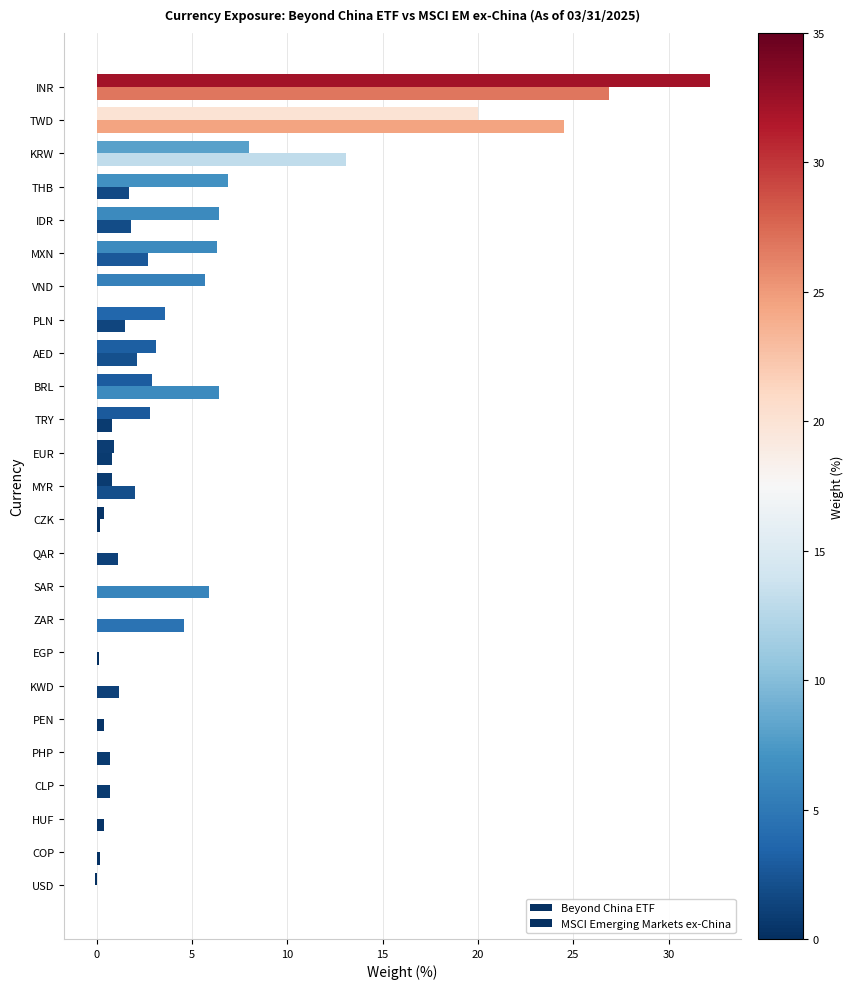

How many series are shown in this chart?

2